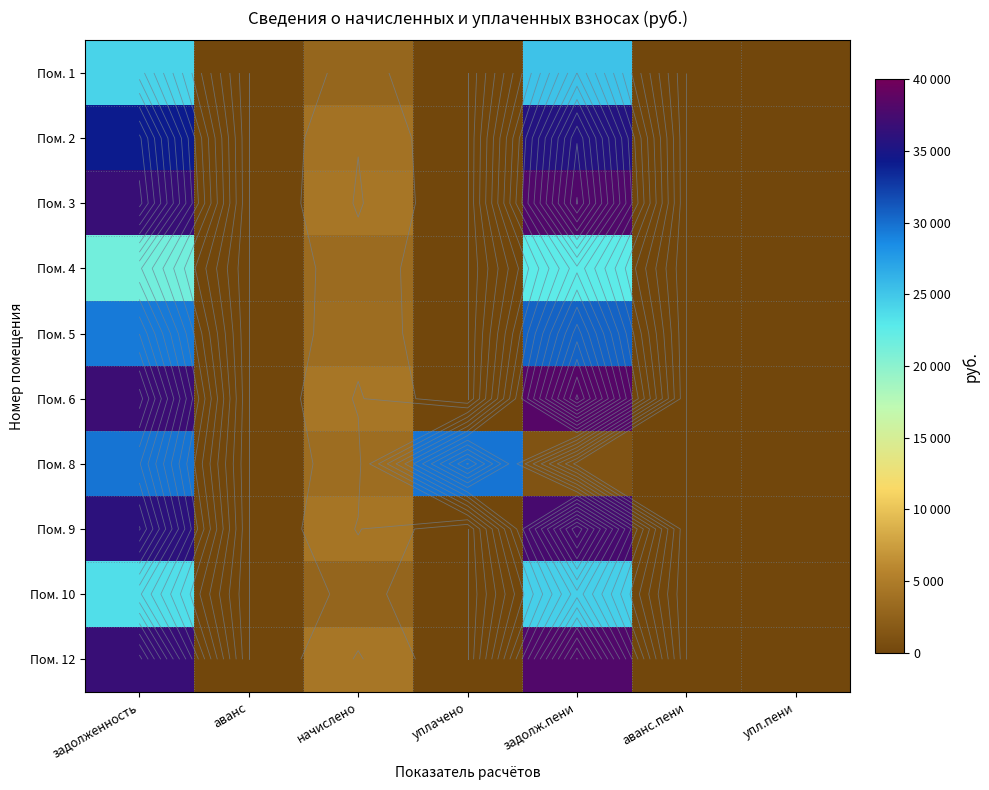

The value of Пом. 12 at начислено is 4420.8. True or false?

True